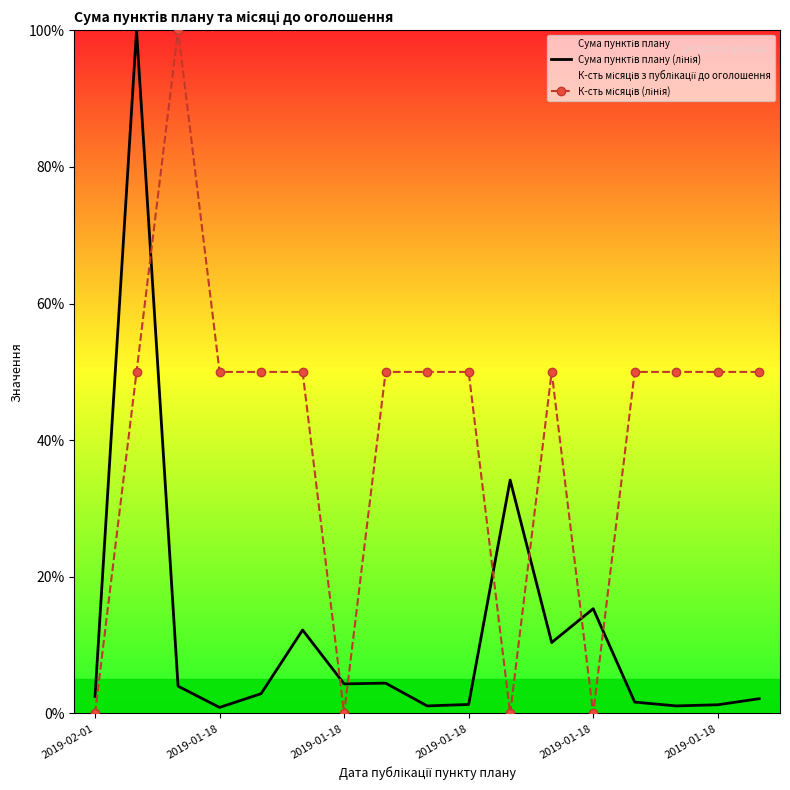

What are all the series names shown in the legend?

Сума пунктів плану (лінія), К-сть місяців (лінія)